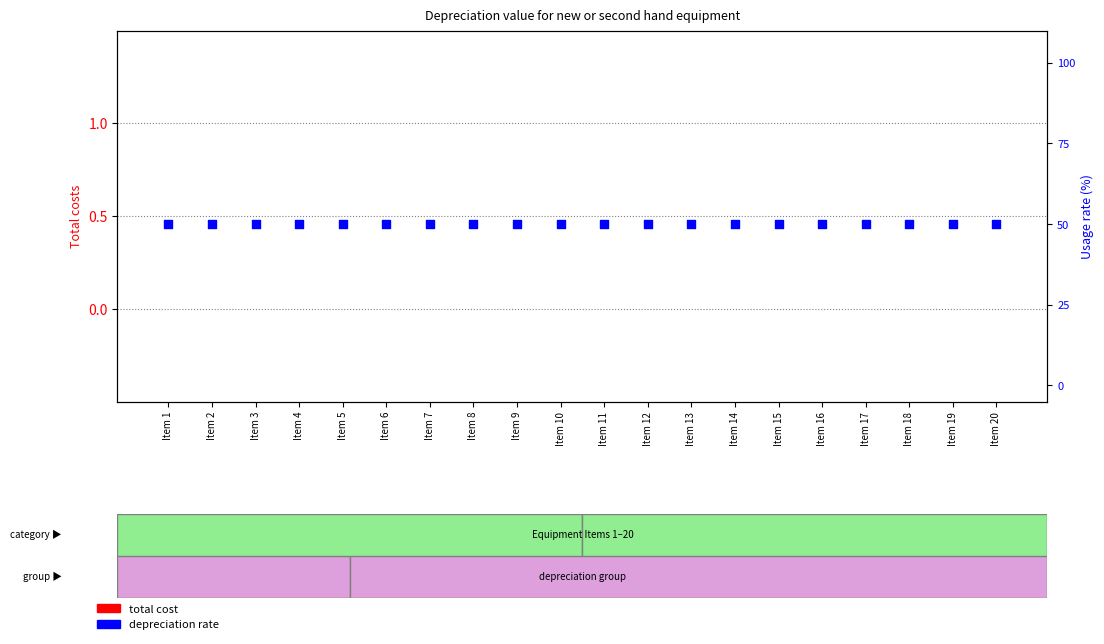

Which series has the largest Y range (max minus min)?

total cost